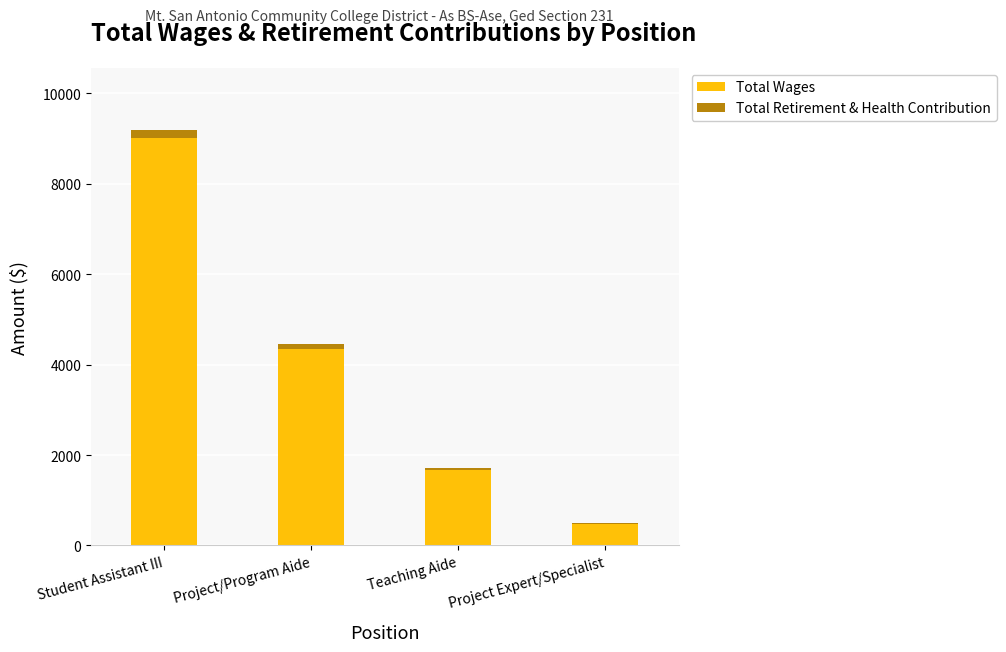

Where is Total Wages nearest to the value 4740?

Project/Program Aide